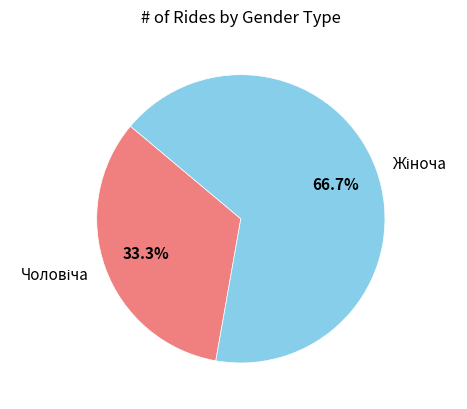

Does any single category account for the majority?

Yes